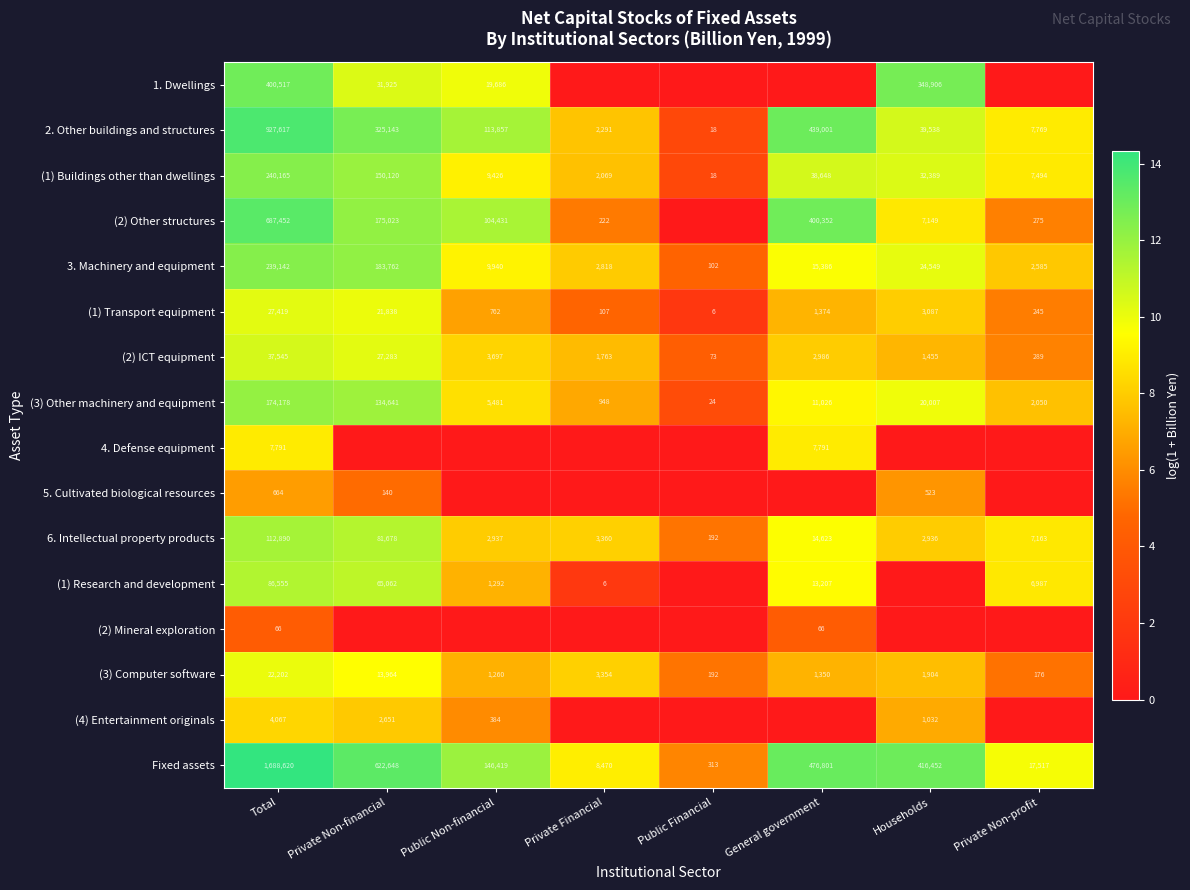

What is the difference between the second highest and second lowest values in the (1) Transport equipment series?

21731